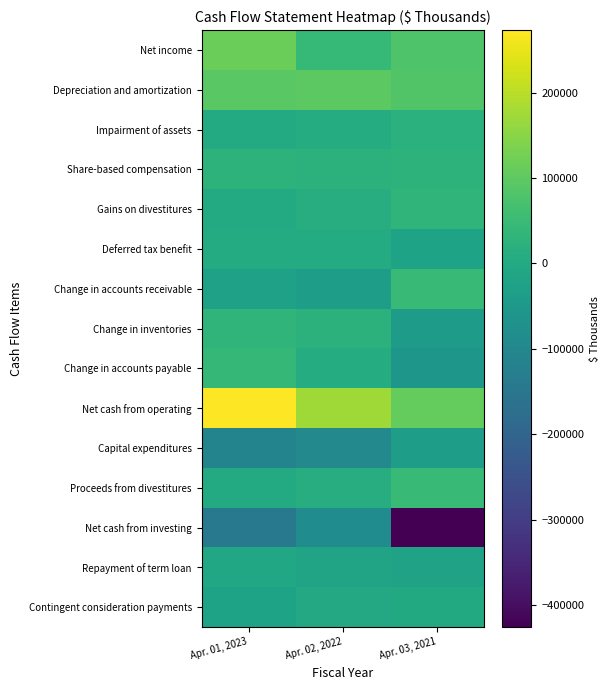

Reading left to right, what are all the values shown in this chart?

Net income: Apr. 01, 2023=115401	Apr. 02, 2022=43375	Apr. 03, 2021=79469
Depreciation and amortization: Apr. 01, 2023=93307	Apr. 02, 2022=97747	Apr. 03, 2021=84287
Impairment of assets: Apr. 01, 2023=607	Apr. 02, 2022=7953	Apr. 03, 2021=21969
Share-based compensation: Apr. 01, 2023=25583	Apr. 02, 2022=24359	Apr. 03, 2021=25516
Gains on divestitures: Apr. 01, 2023=382	Apr. 02, 2022=9603	Apr. 03, 2021=32812
Deferred tax benefit: Apr. 01, 2023=4783	Apr. 02, 2022=5013	Apr. 03, 2021=-19866
Change in accounts receivable: Apr. 01, 2023=-24421	Apr. 02, 2022=-34974	Apr. 03, 2021=44121
Change in inventories: Apr. 01, 2023=30754	Apr. 02, 2022=24307	Apr. 03, 2021=-38909
Change in accounts payable: Apr. 01, 2023=39816	Apr. 02, 2022=7642	Apr. 03, 2021=-56422
Net cash from operating: Apr. 01, 2023=273058	Apr. 02, 2022=172263	Apr. 03, 2021=108805
Capital expenditures: Apr. 01, 2023=-110191	Apr. 02, 2022=-96509	Apr. 03, 2021=-37040
Proceeds from divestitures: Apr. 01, 2023=850	Apr. 02, 2022=10642	Apr. 03, 2021=44587
Net cash from investing: Apr. 01, 2023=-143788	Apr. 02, 2022=-86345	Apr. 03, 2021=-425442
Repayment of term loan: Apr. 01, 2023=-9625	Apr. 02, 2022=-17500	Apr. 03, 2021=-21875
Contingent consideration payments: Apr. 01, 2023=-21593	Apr. 02, 2022=-4791	Apr. 03, 2021=0